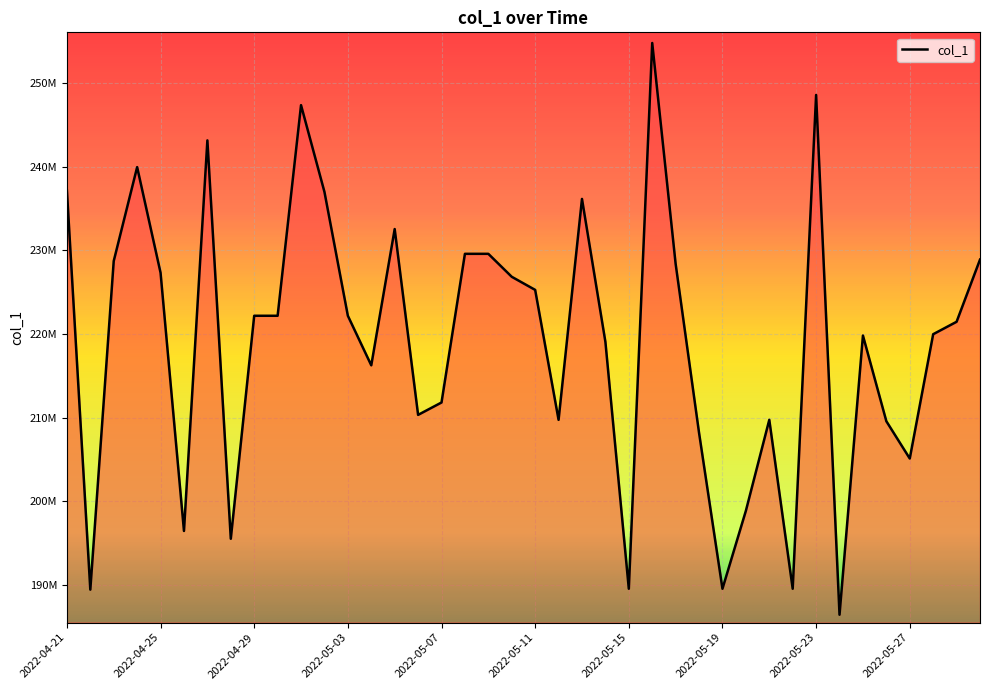

Where does the data first go above 222163205?

2022-04-21